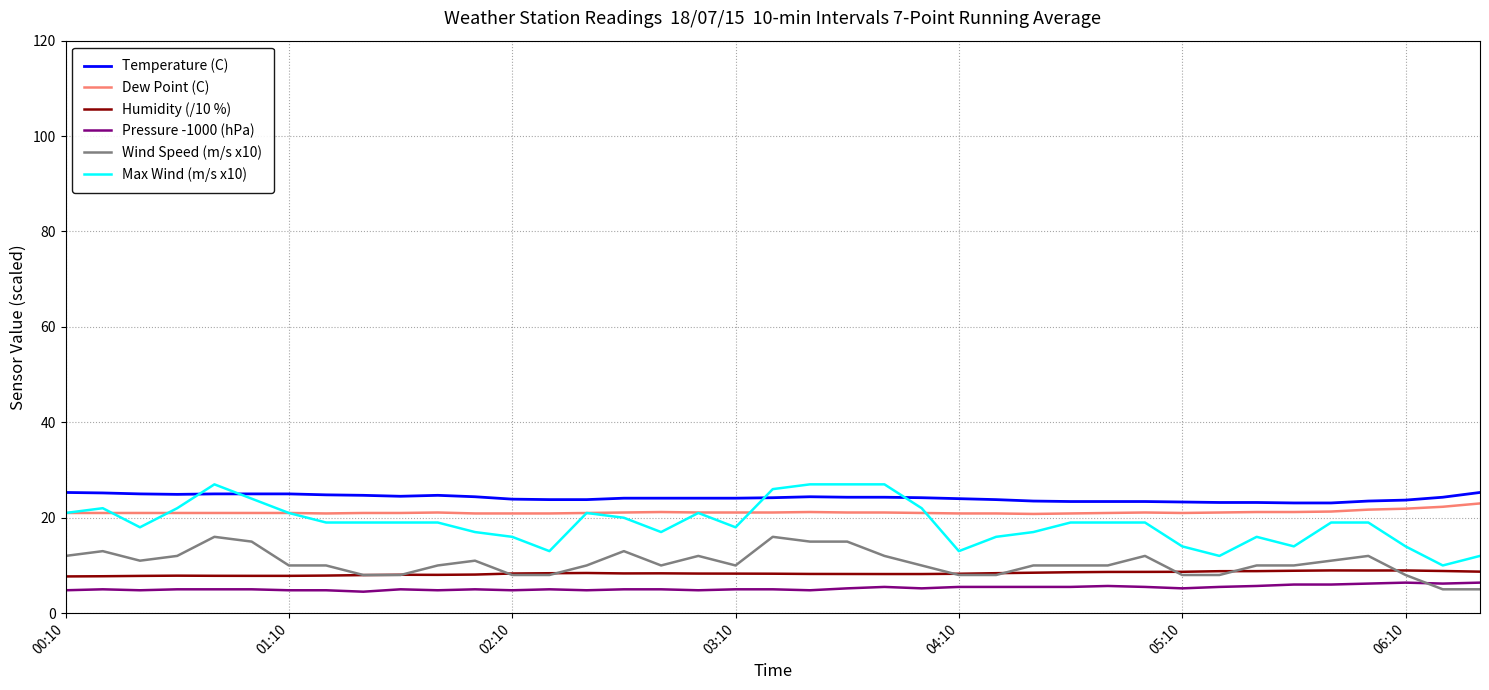

What is the minimum value for Humidity (/10 %)?

7.7